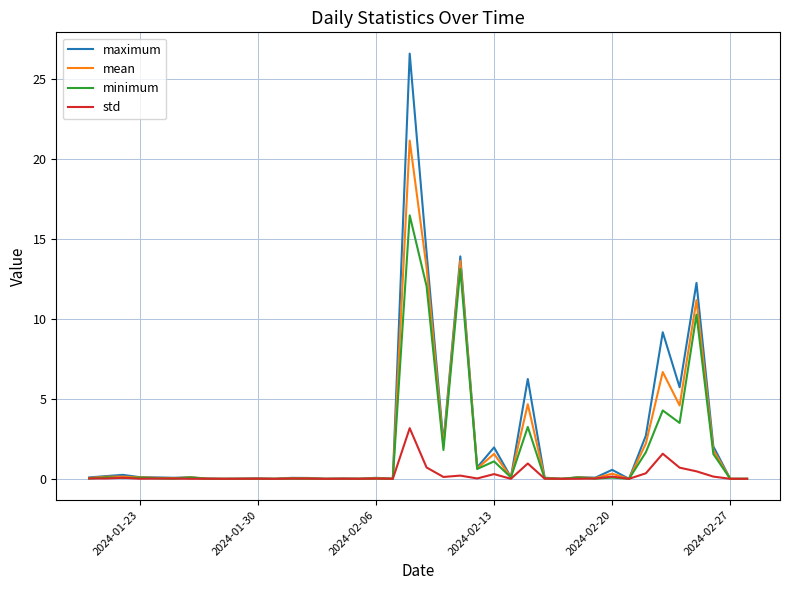

What is the maximum value for std?

3.2